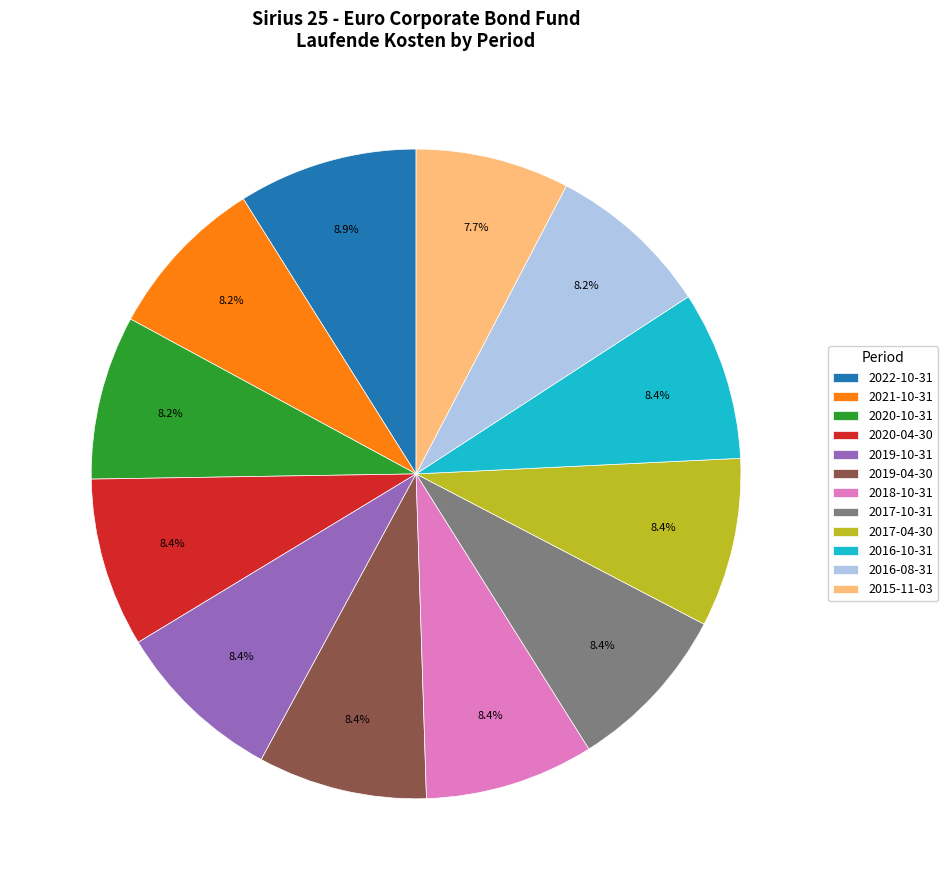

What percentage is the 2018-10-31 slice, to the nearest percent?

8%